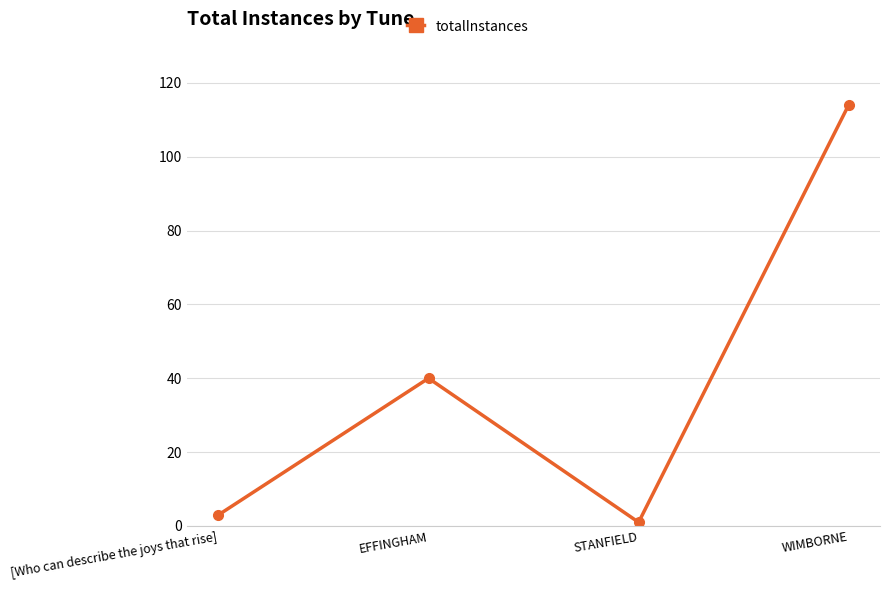

Rank the categories by value from highest to lowest.

WIMBORNE, EFFINGHAM, [Who can describe the joys that rise], STANFIELD